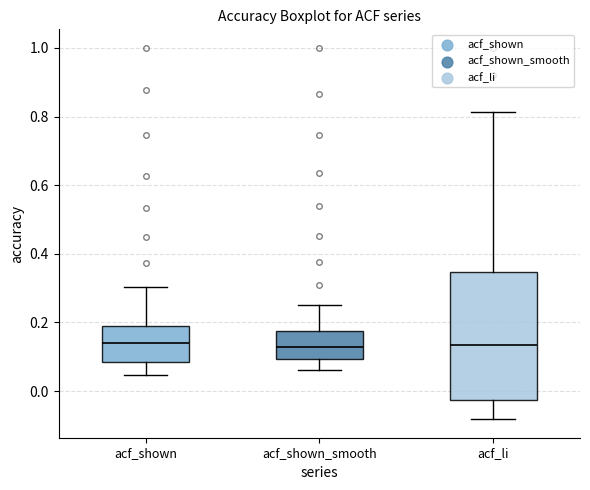

Reading left to right, read every box against the y-axis: the position of its median line, the range the box covers, and the ends of its whiskers. The values are not printed on the chart, so give them approximately, as read against the axis.

acf_shown: median 0.14, box 0.08 to 0.18, whiskers 0.04 to 0.30
acf_shown_smooth: median 0.12, box 0.10 to 0.18, whiskers 0.06 to 0.26
acf_li: median 0.14, box -0.02 to 0.34, whiskers -0.08 to 0.82